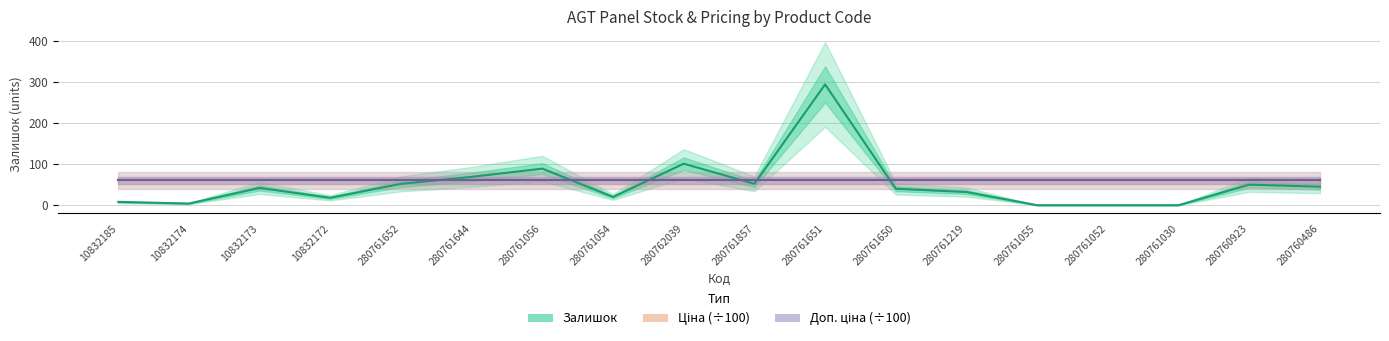

True or false: Залишок has more than 1 interior local peaks.

True